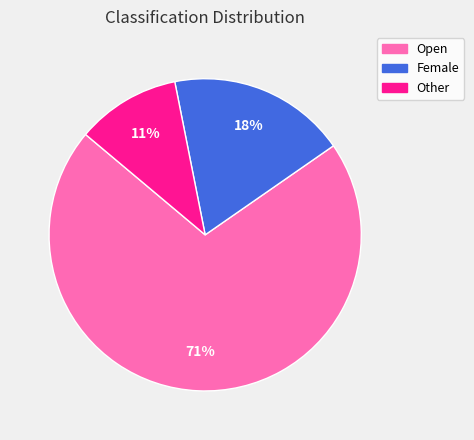

Which slice is the smallest?

Other